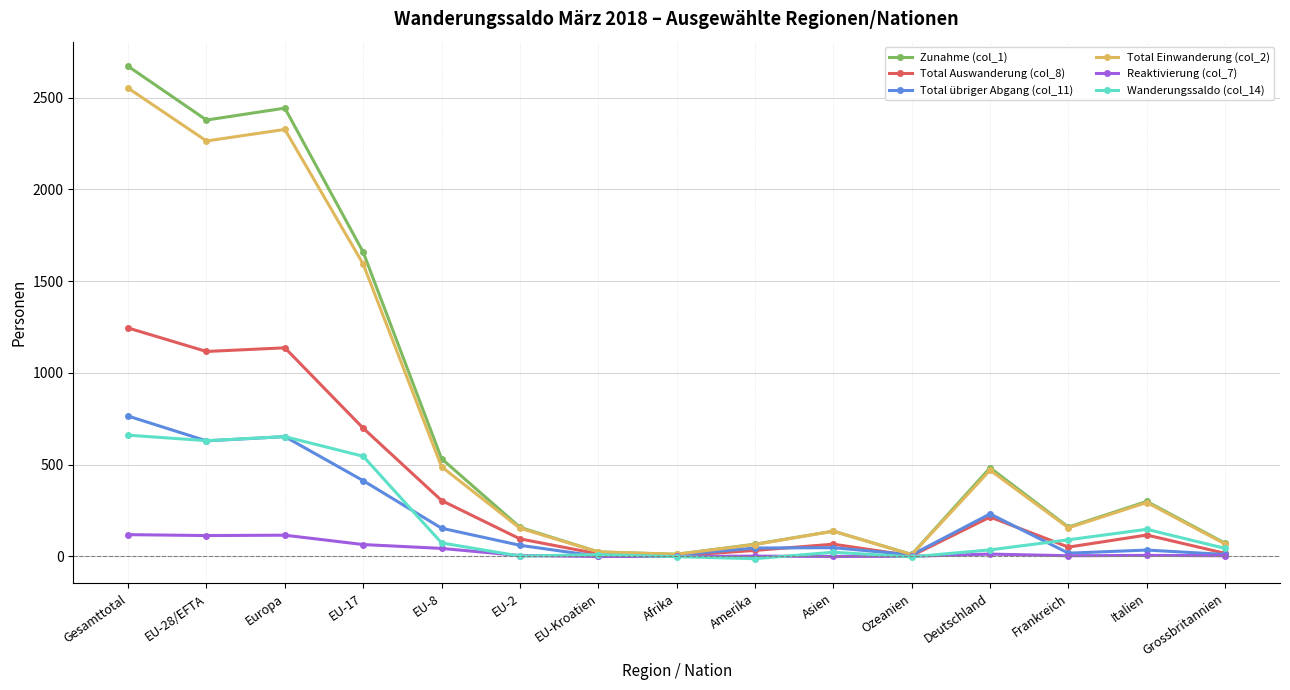

Is the value of Zunahme (col_1) at EU-17 greater than the value of Total übriger Abgang (col_11) at Afrika?

Yes